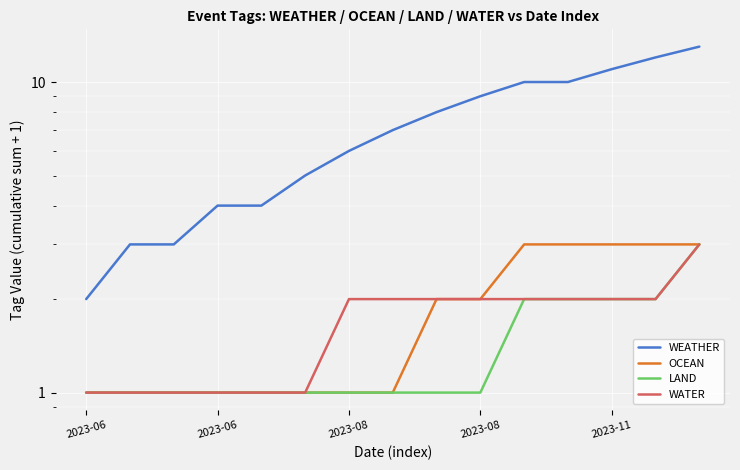

Rank the series by their maximum value, from lowest to highest.

OCEAN, LAND, WATER, WEATHER